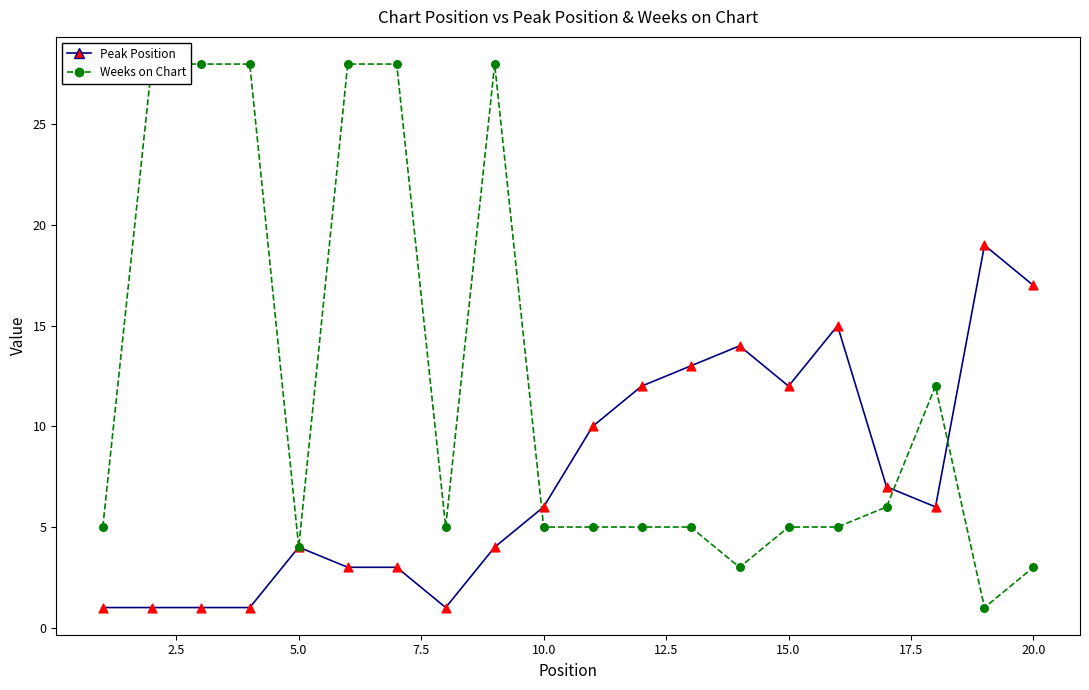

What are all the series names shown in the legend?

Peak Position, Weeks on Chart